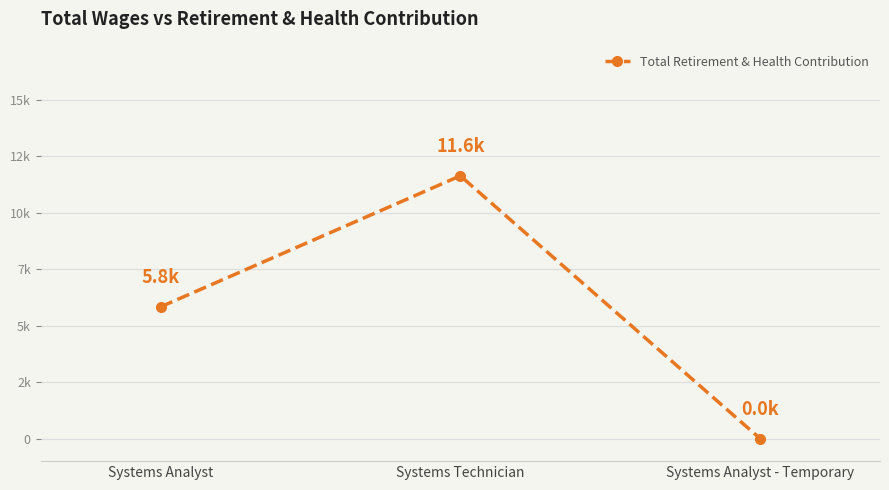

What is the value of the 2nd point from the left?

11639